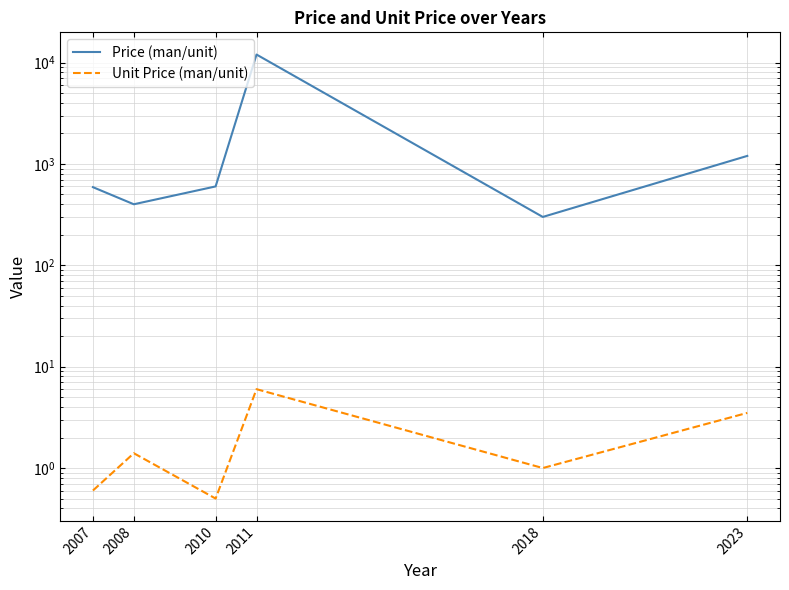

Which series has the widest spread of values?

Price (man/unit)